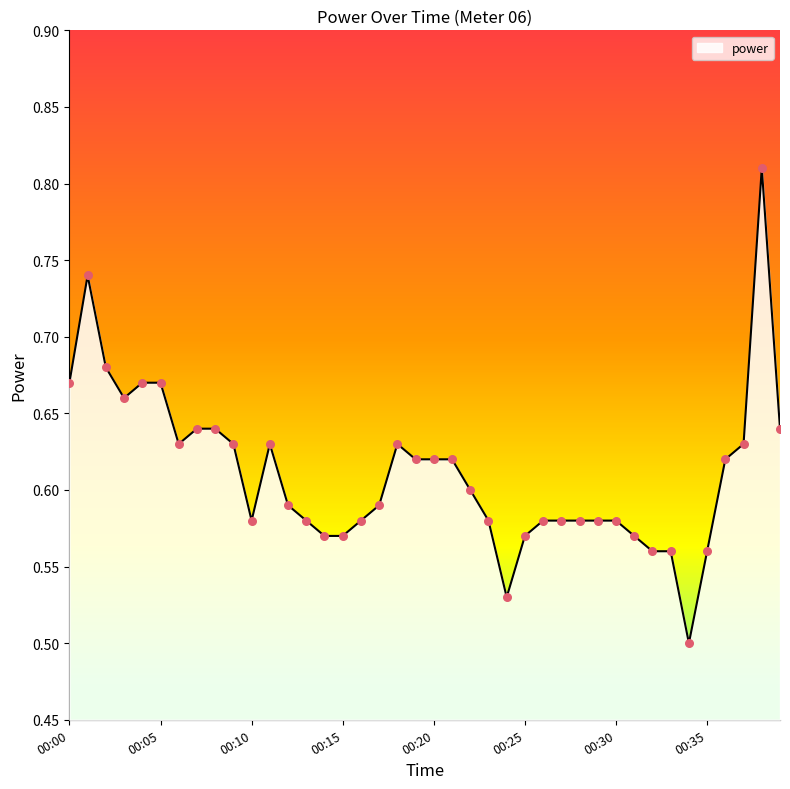

What is the difference between the maximum and minimum values?

0.3